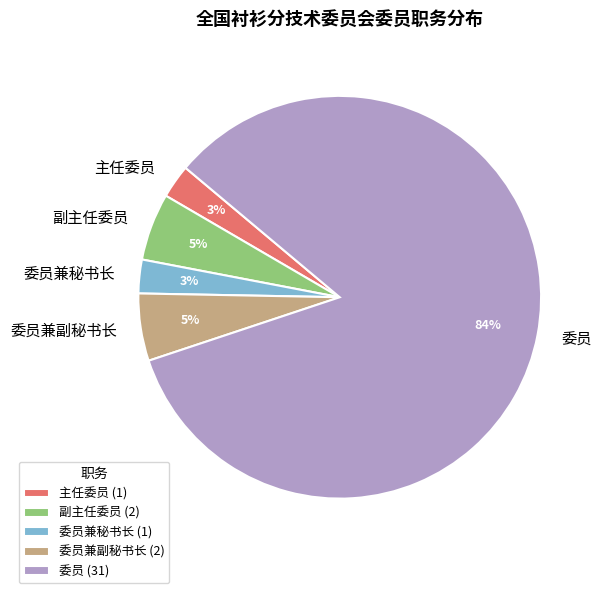

Combined, do 委员 and 副主任委员 account for over 50%?

Yes